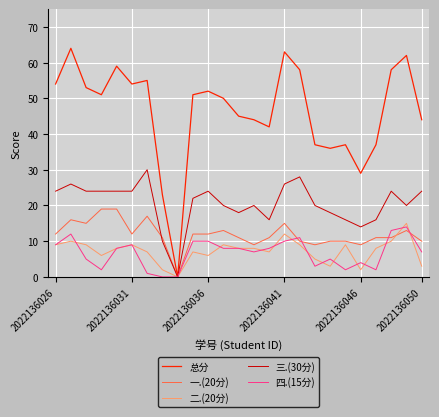

What is the greatest value displayed?

64